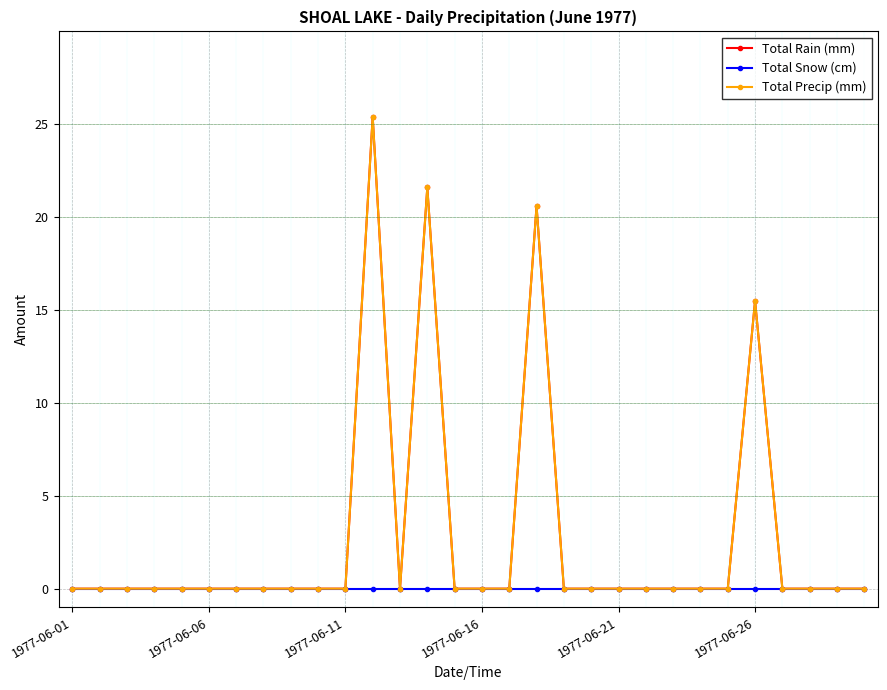

At which category does the chart reach its peak across all series?

11